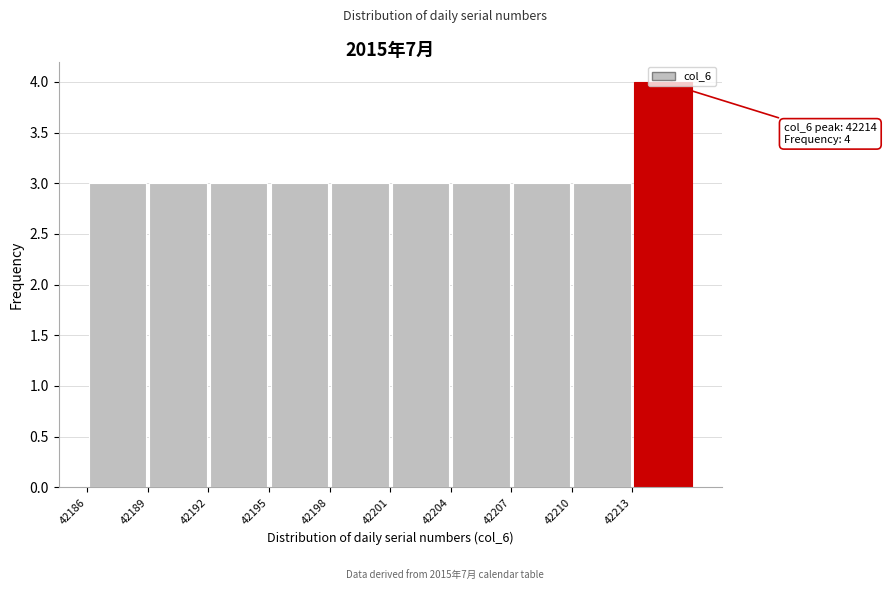

Which range on the x-axis has the tallest bar?

42213 to 42216